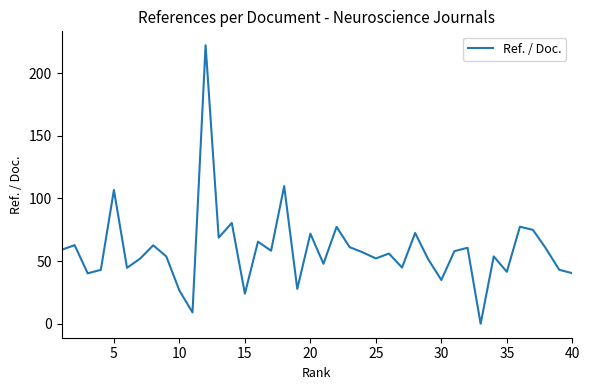

What is the average value?

58.9